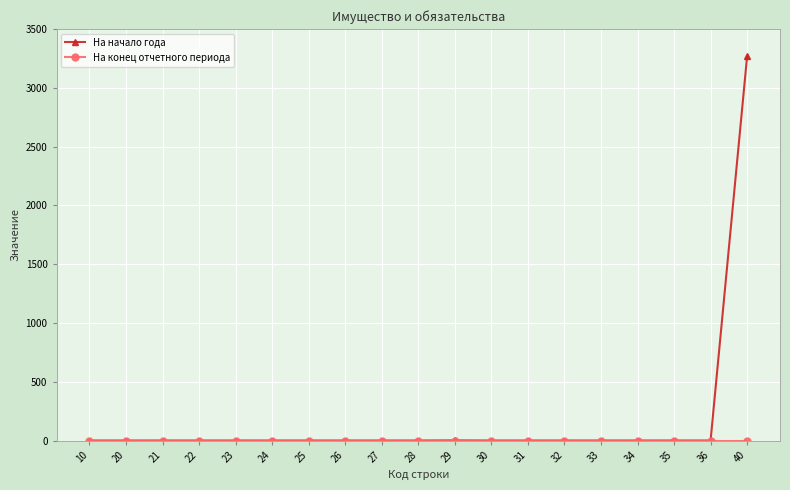

What is the maximum value shown in the chart?

3268.5